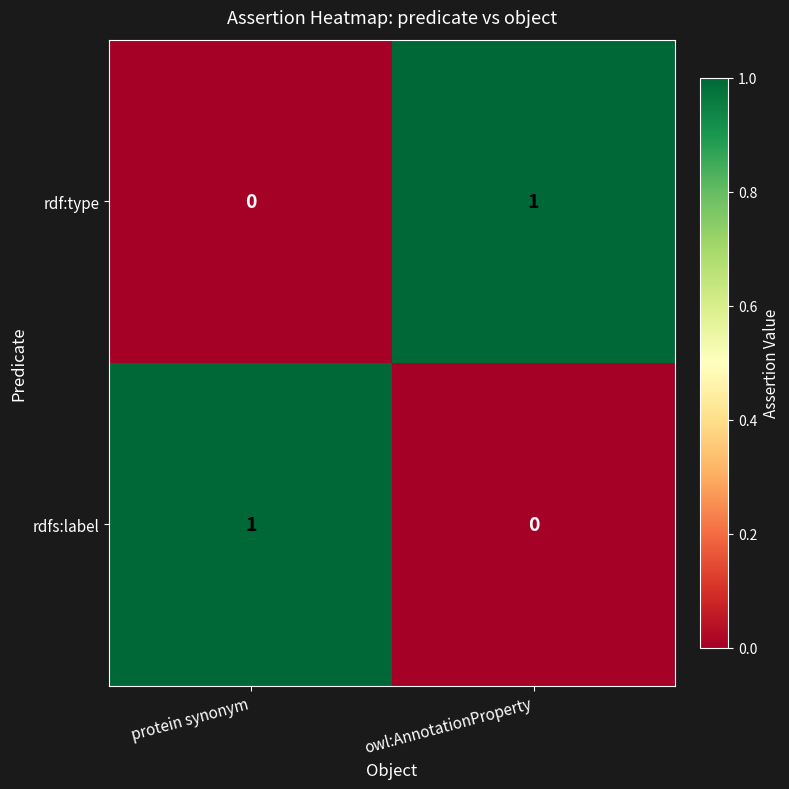

Reading left to right, what are all the values shown in this chart?

rdf:type: 0	1
rdfs:label: 1	0